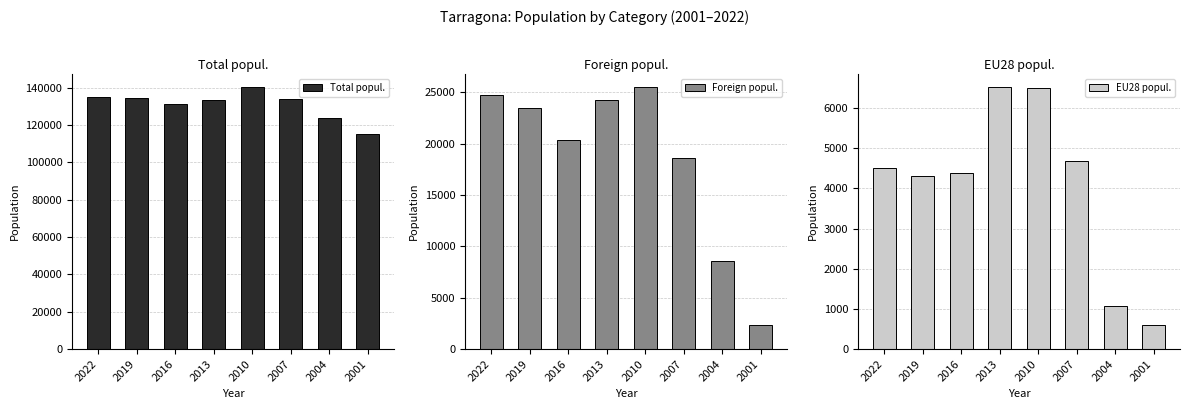

How many data points in Total popul. are above 134163?

3